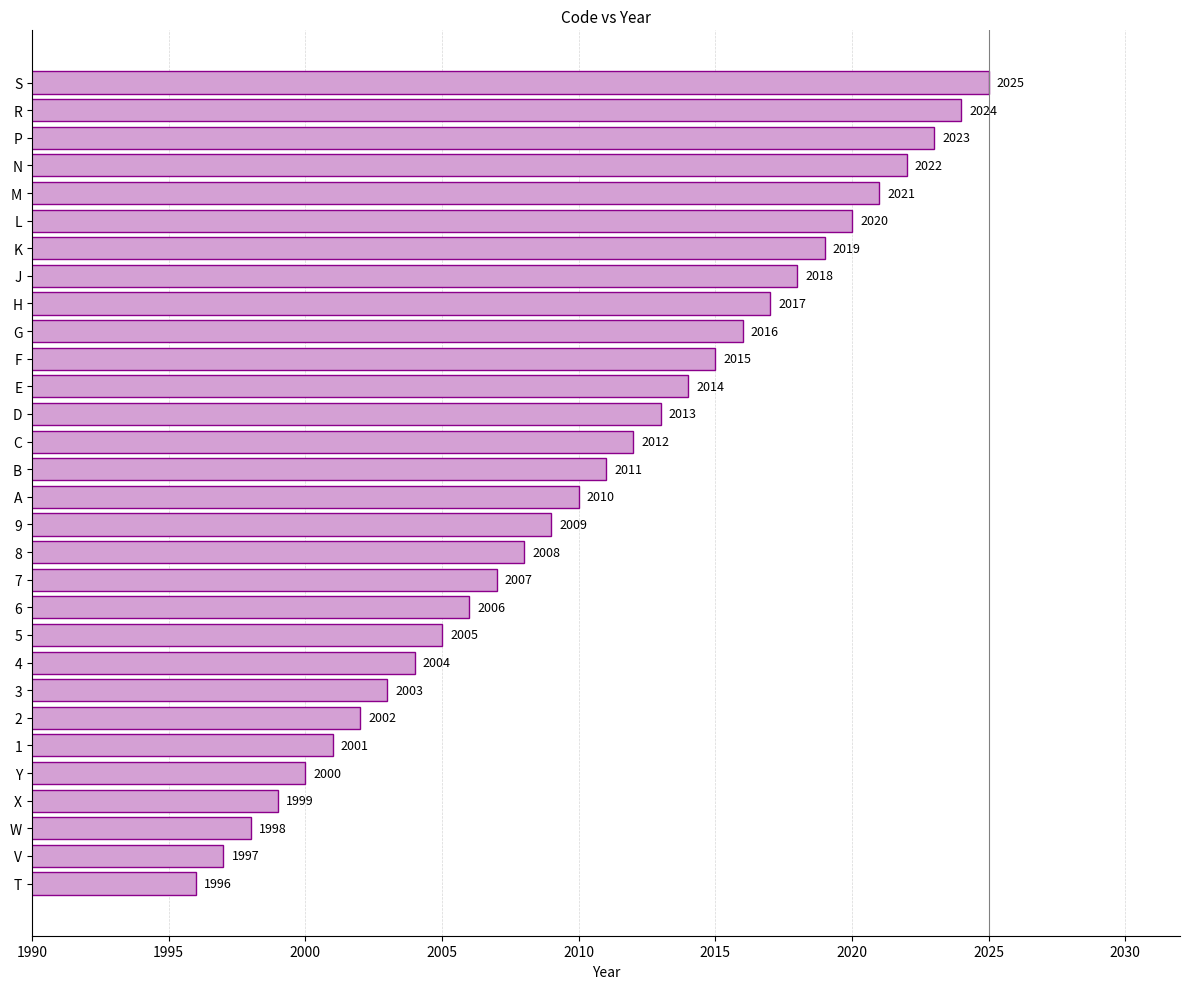

Which label corresponds to the largest value in the chart?

S